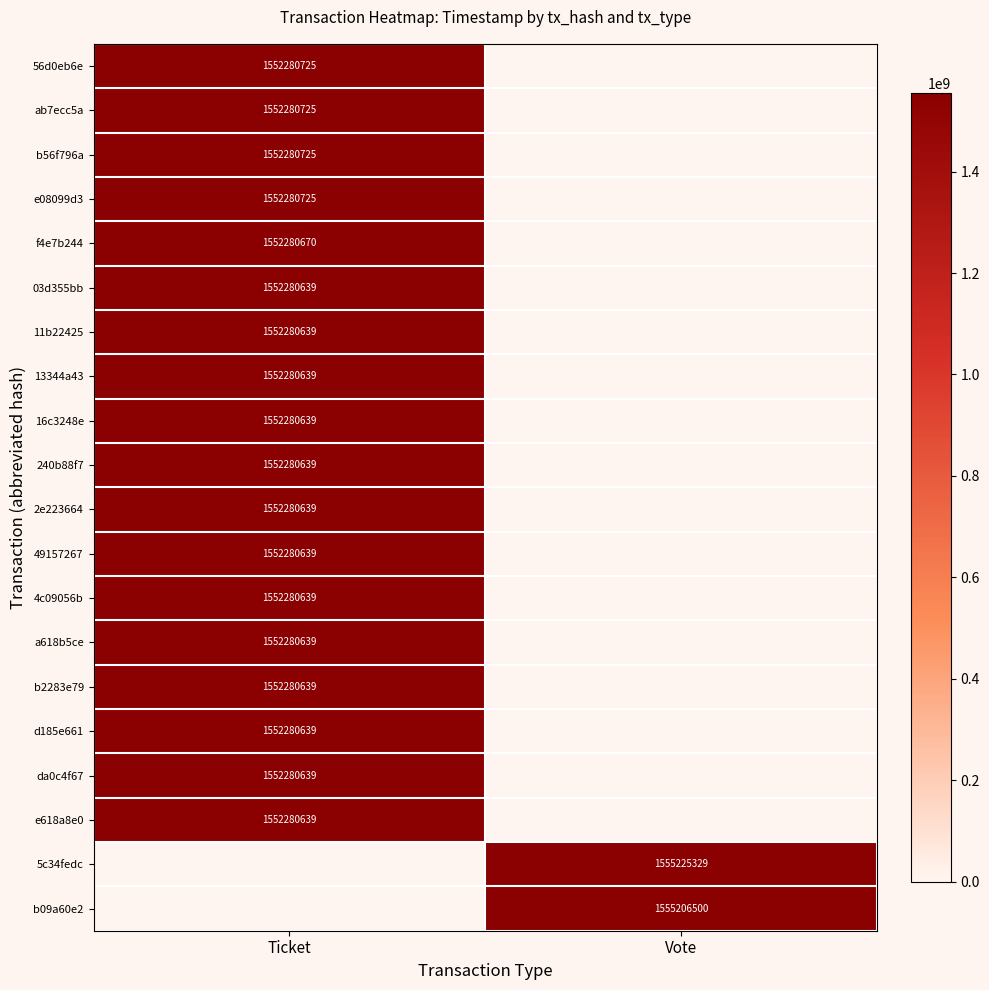

The value of 11b22425 at Ticket is 1552280639. True or false?

True